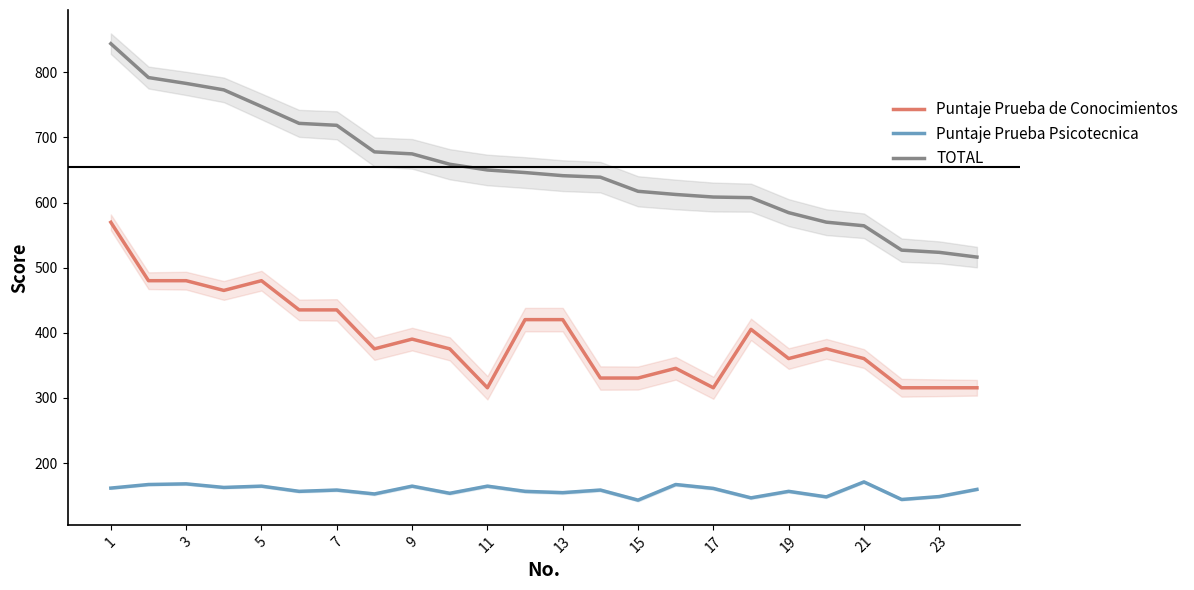

True or false: Puntaje Prueba de Conocimientos and TOTAL intersect in this chart.

False